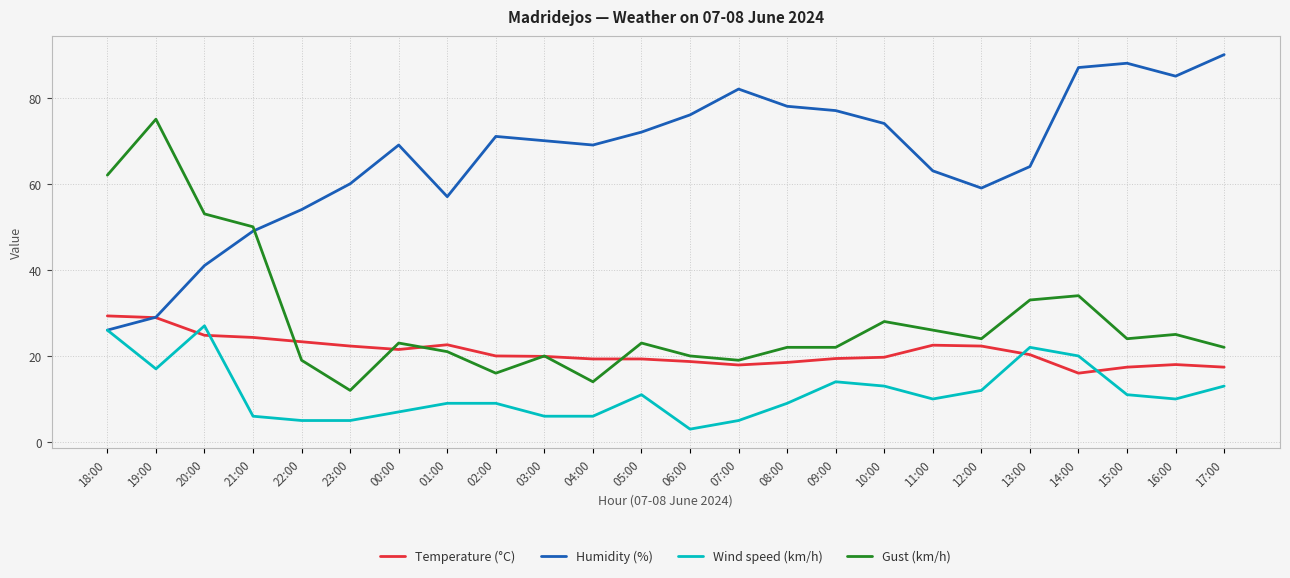

What is the total value across all series at 02:00?

116.0